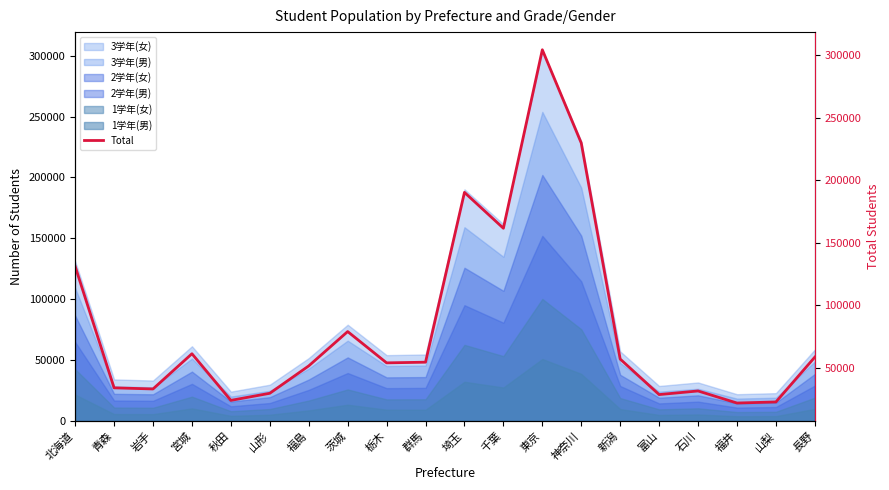

Which label corresponds to the largest value in the chart?

東京